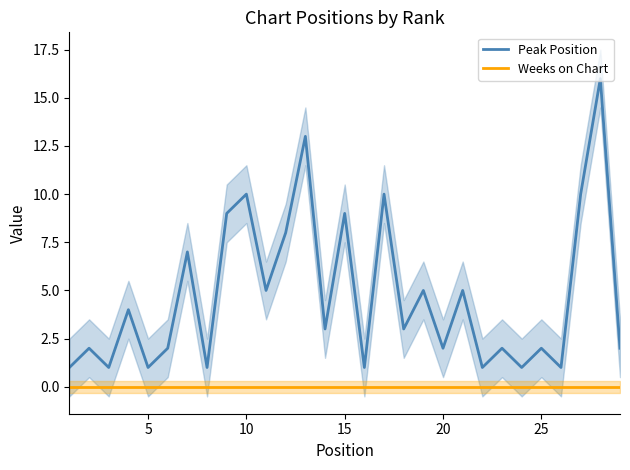

True or false: Peak Position and Weeks on Chart intersect in this chart.

False